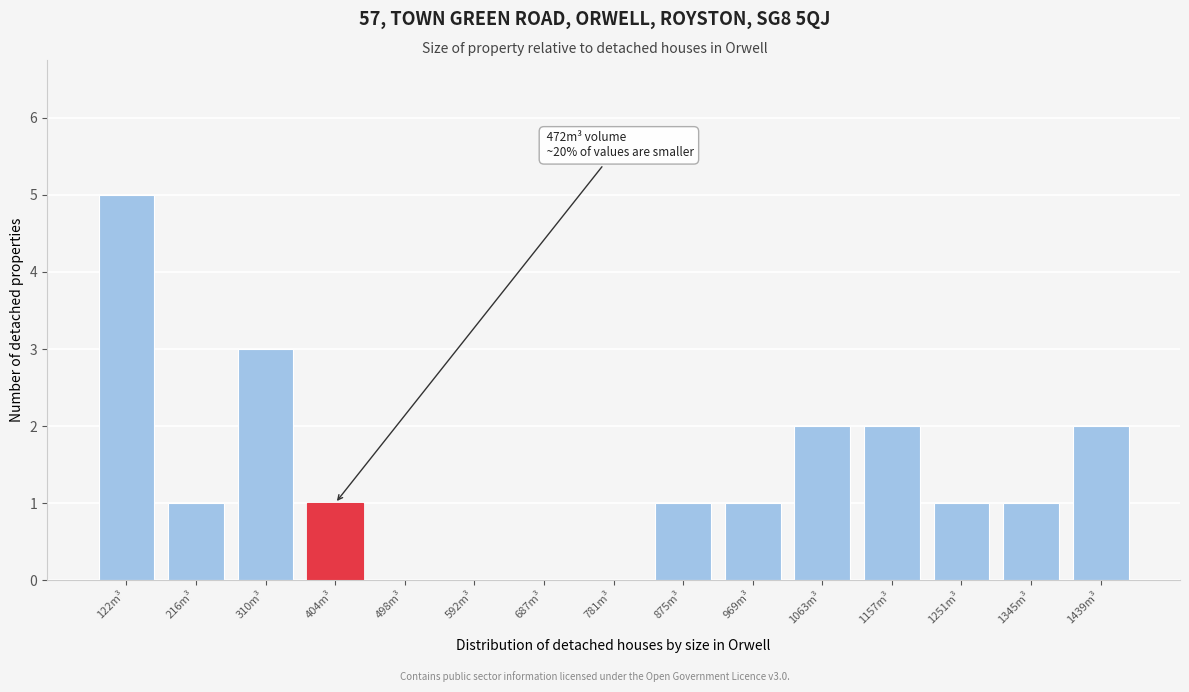

Reading left to right, transcribe all the data shown in this chart.

122m³=5	216m³=1	310m³=3	404m³=1	498m³=0	592m³=0	687m³=0	781m³=0	875m³=1	969m³=1	1063m³=2	1157m³=2	1251m³=1	1345m³=1	1439m³=2